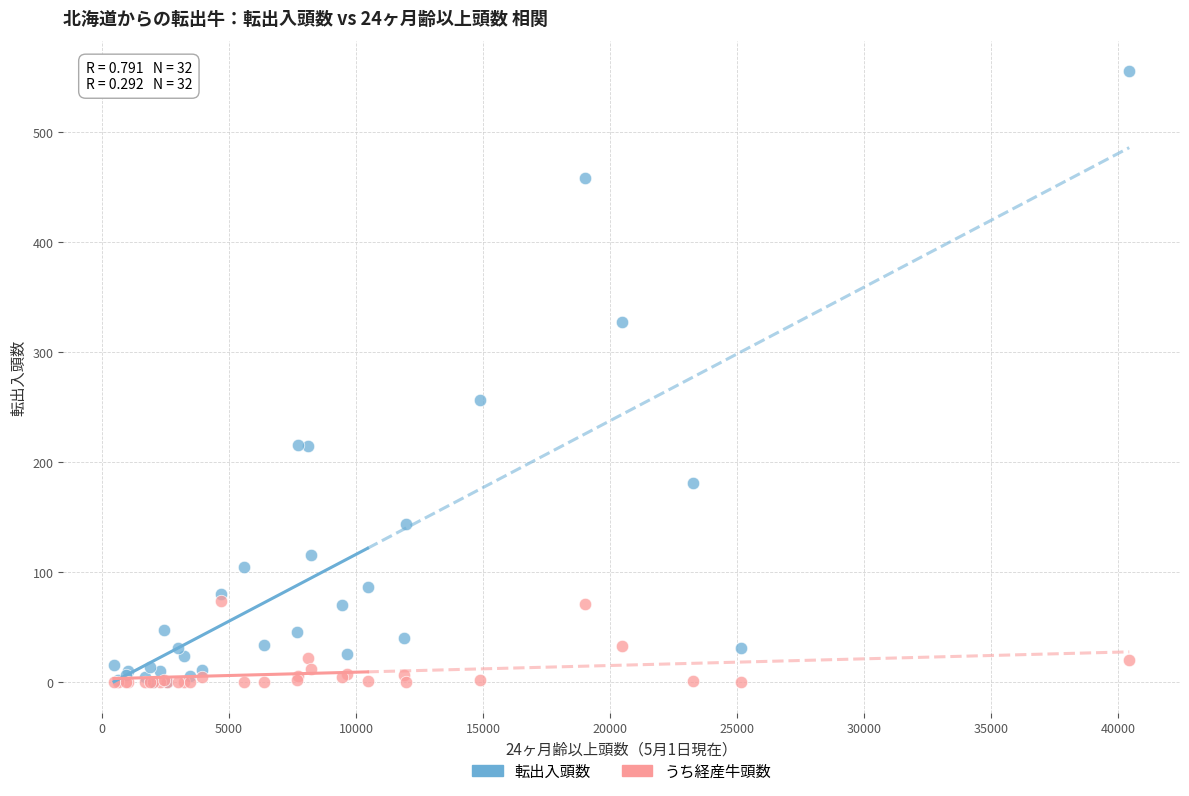

Which series reaches the maximum Y coordinate?

転出入頭数